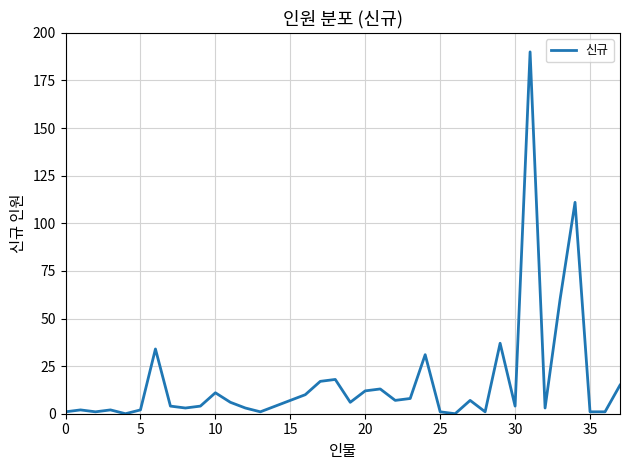

What is the difference between the maximum and minimum values?

190